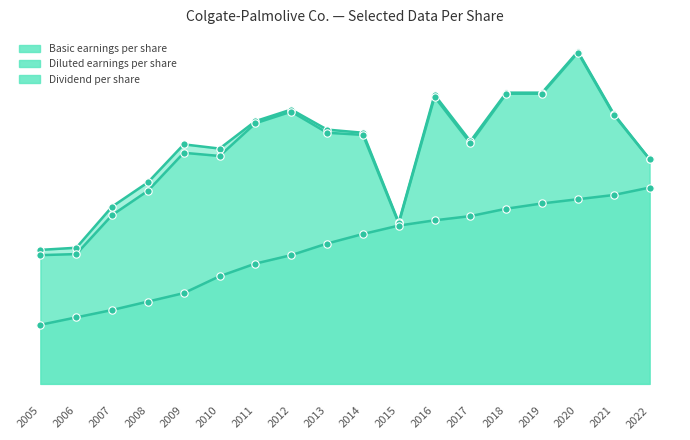

Is the value of Basic earnings per share at 2006 greater than the value of Dividend per share at 2021?

No